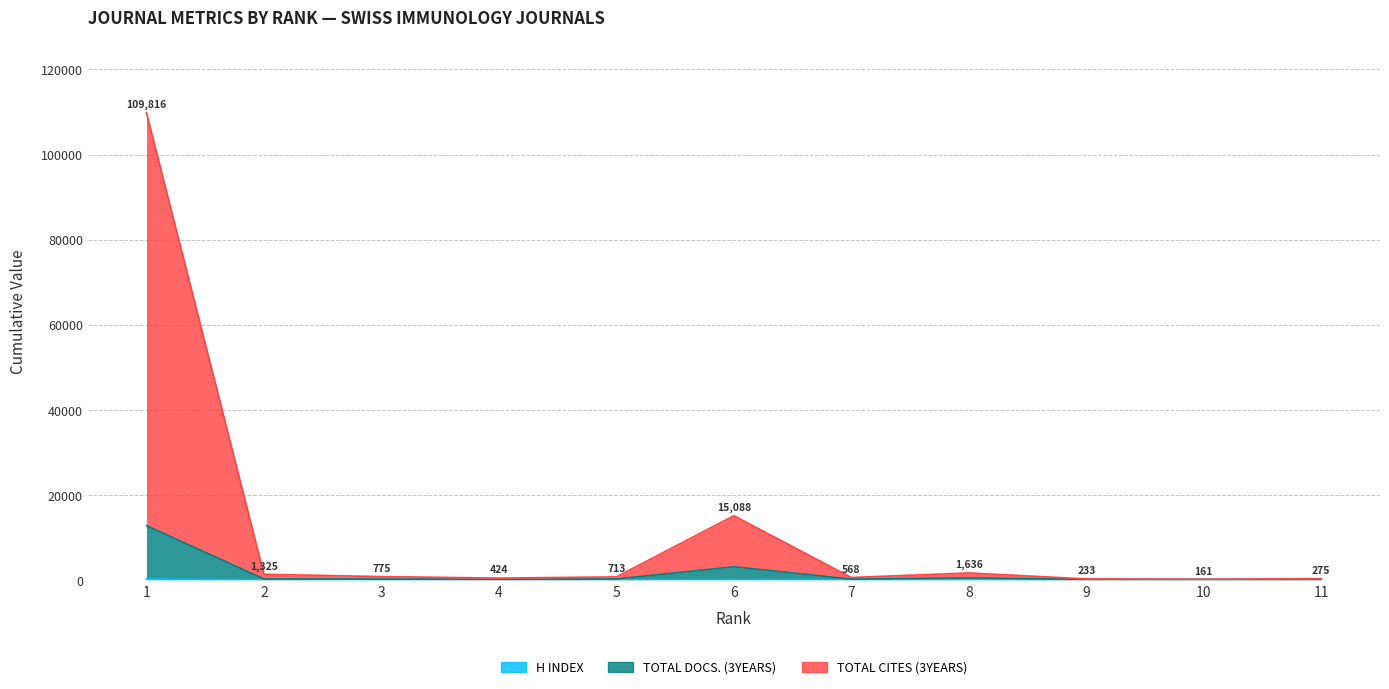

What is the spread (max minus min) of values at 2?

1283